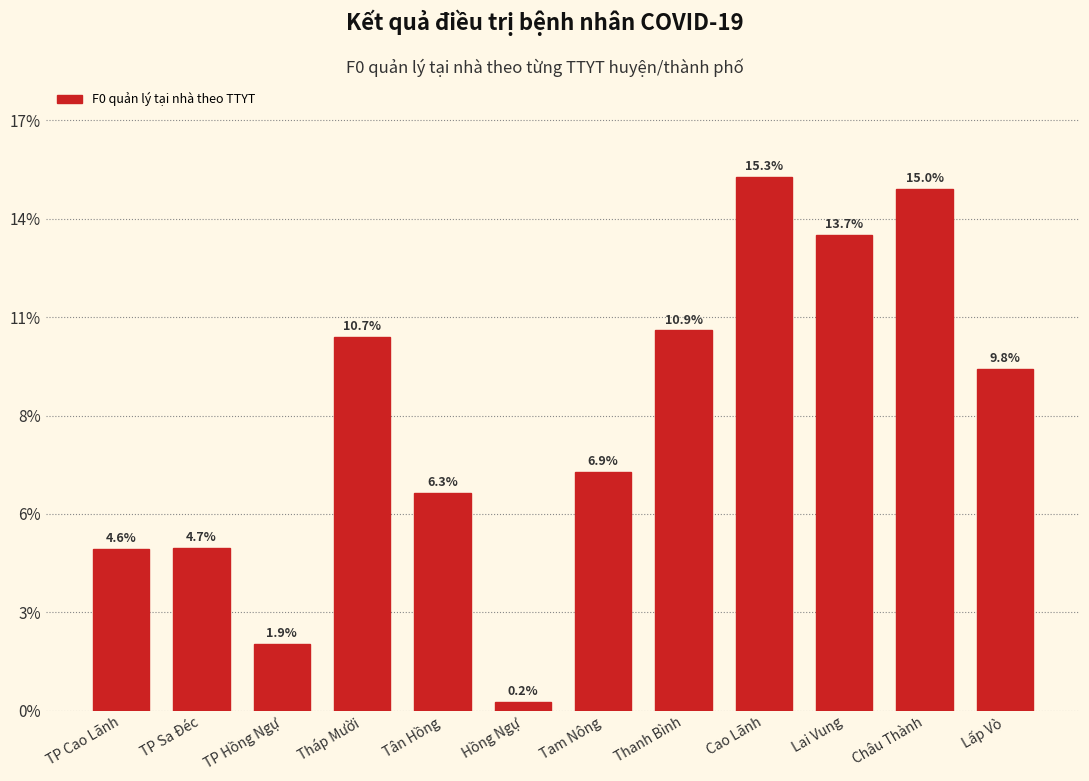

Does the chart contain any negative values?

No